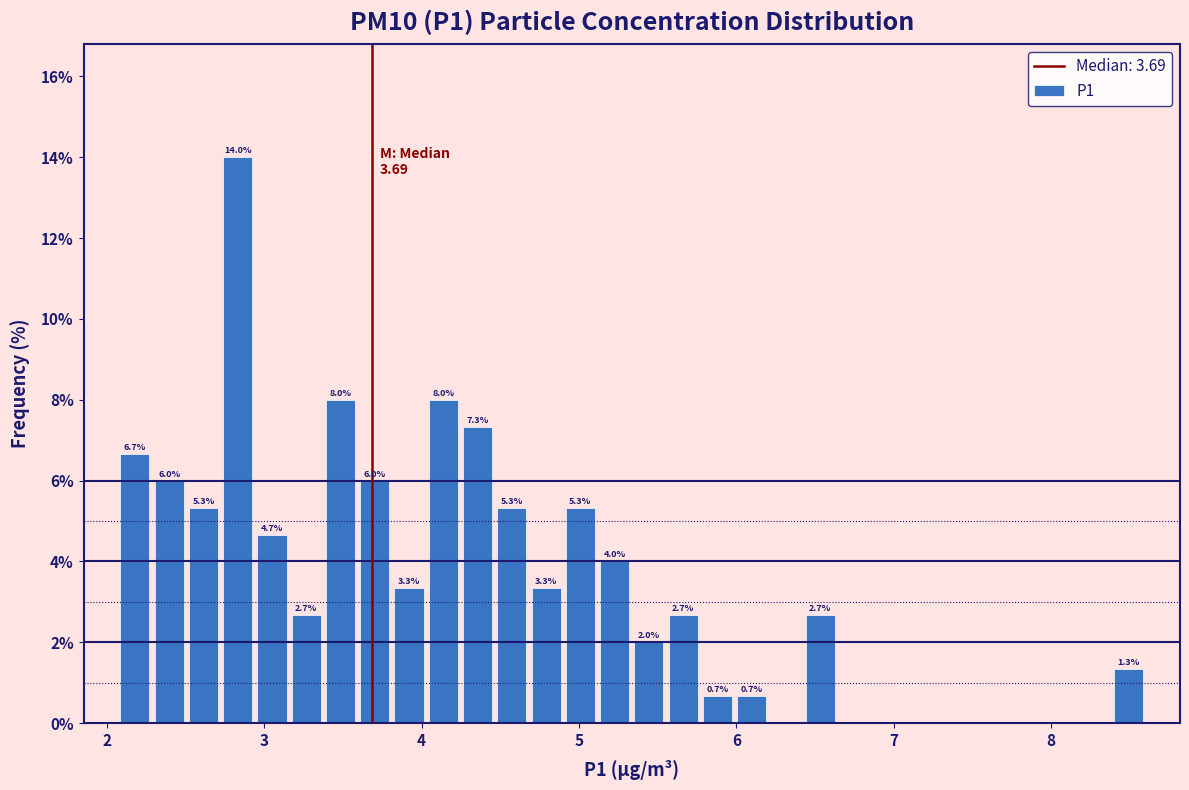

Read against the x-axis, roughly where is the centre of the tallest bar?

2.8